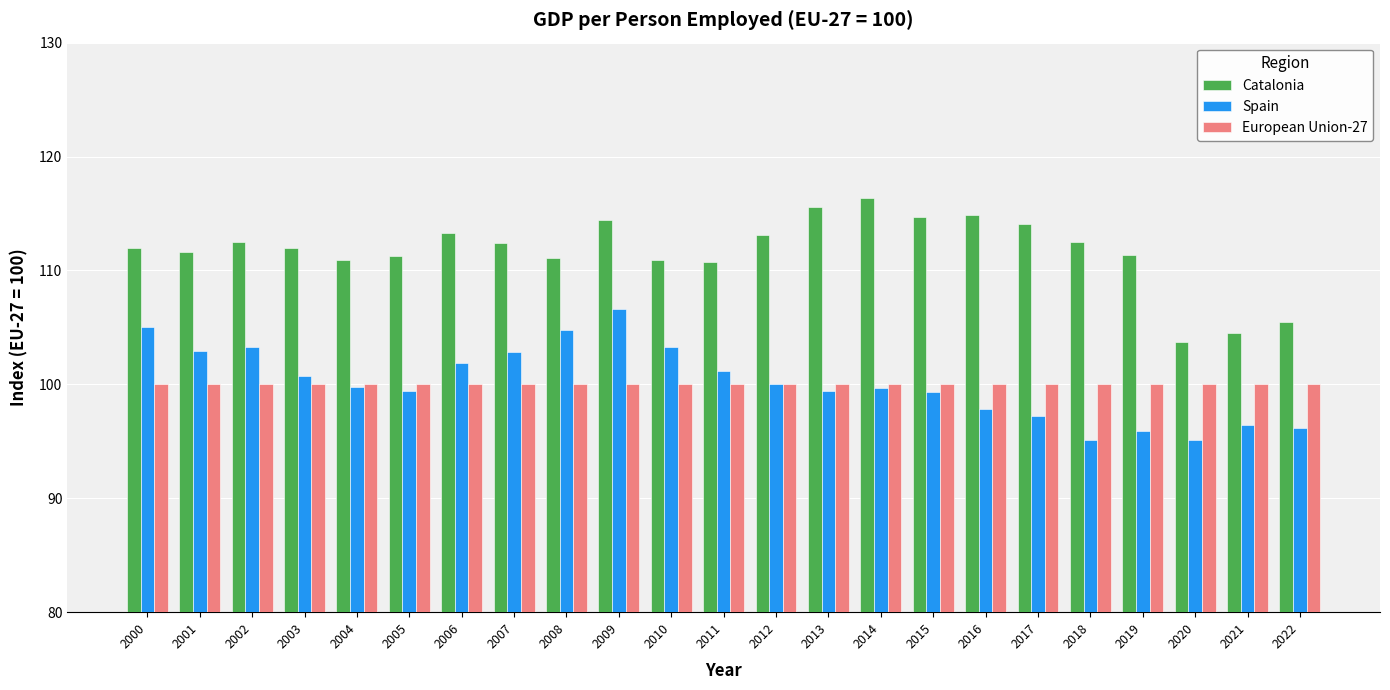

True or false: Catalonia has a value of 112.0 at 2000.

True